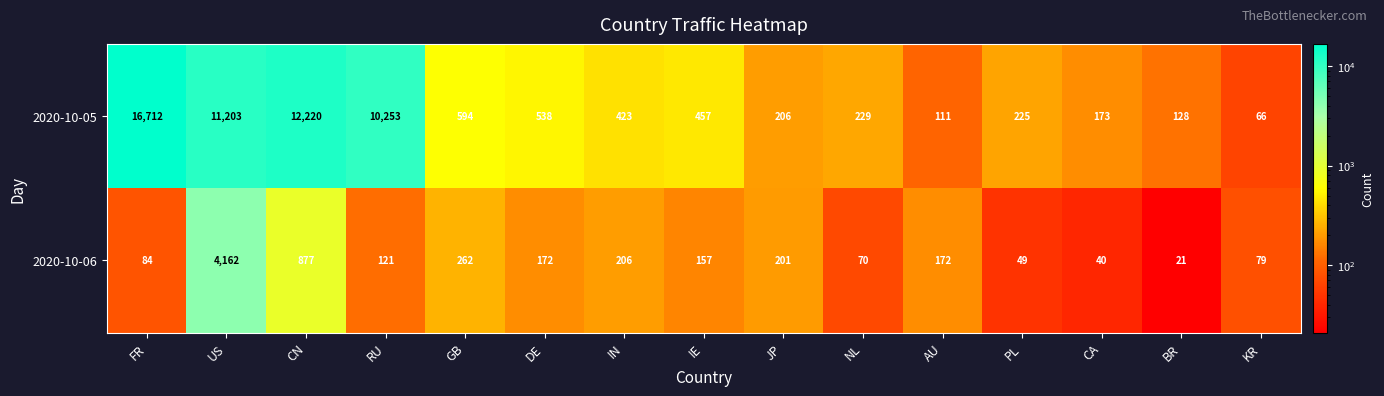

Rank the series at GB from lowest to highest value.

2020-10-06, 2020-10-05